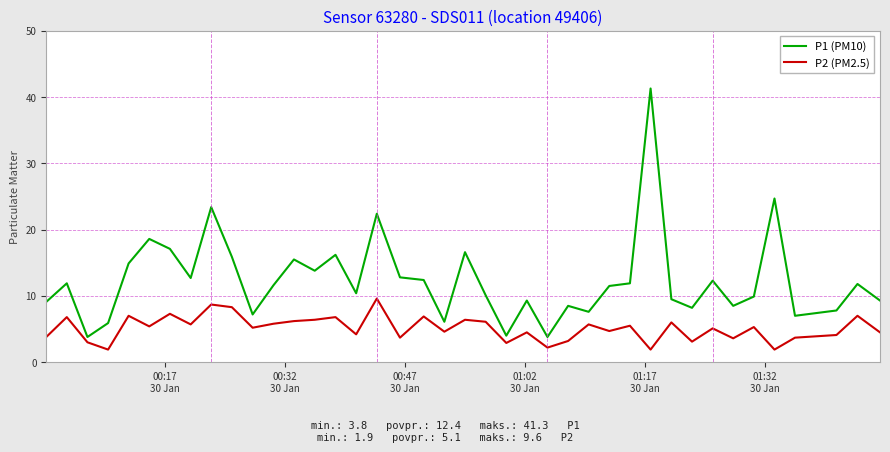

What is the greatest value displayed?

41.3